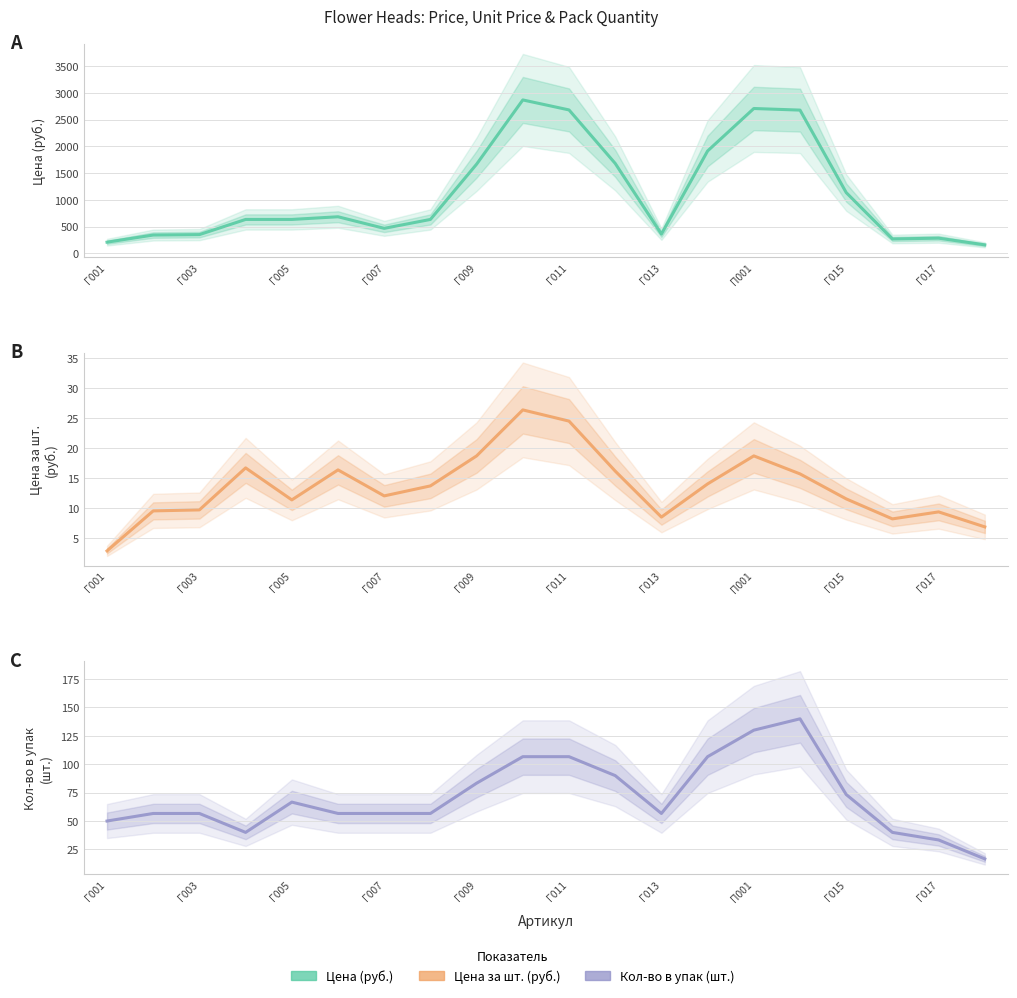

What is the difference between the maximum and second lowest values in the Кол-во в упак (шт.) series?

106.7